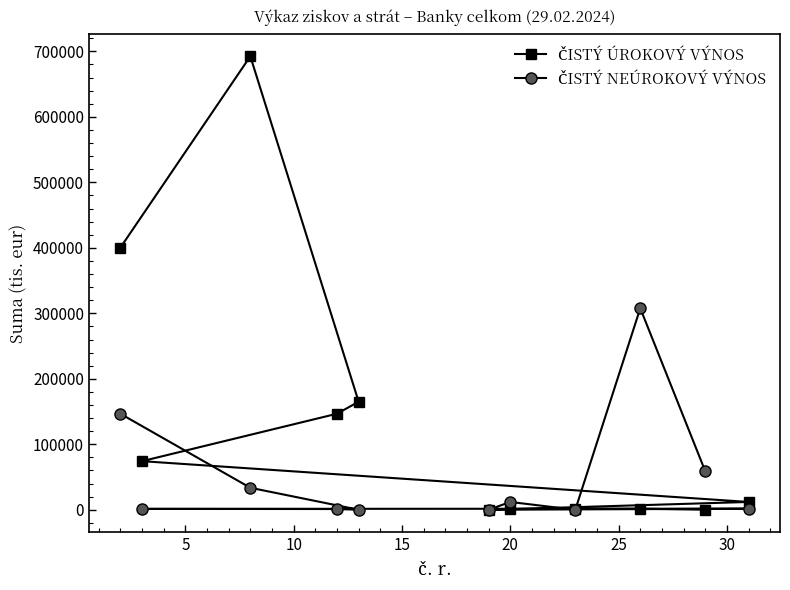

What is the average value of the ČISTÝ NEÚROKOVÝ VÝNOS series?

51167